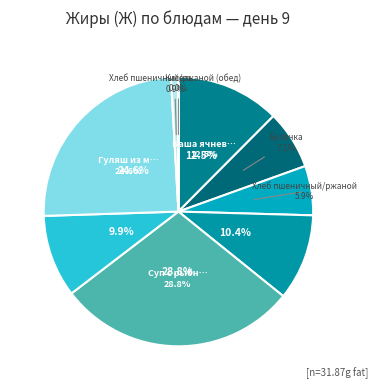

How many slices are in this pie chart?

9